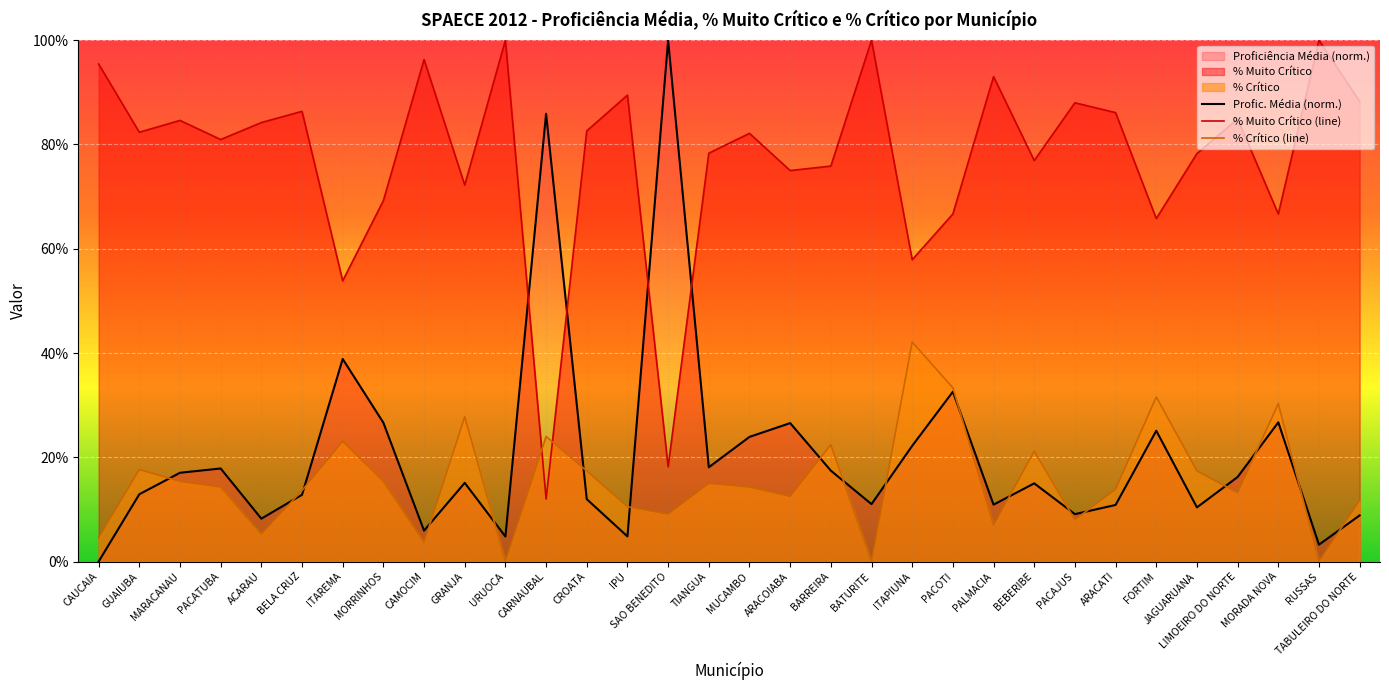

How many lines are shown in the chart?

3